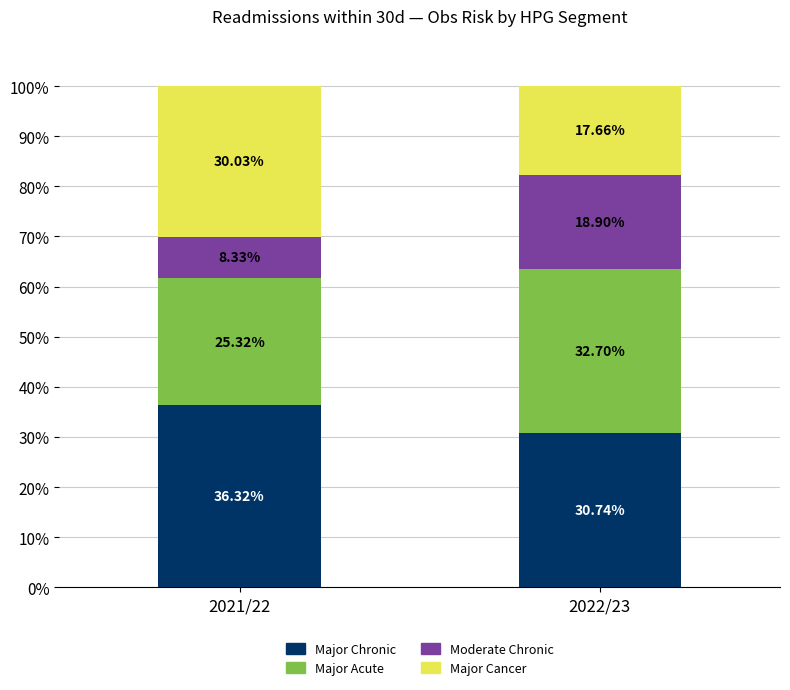

What is the total value across all series at 2021/22?

100.0